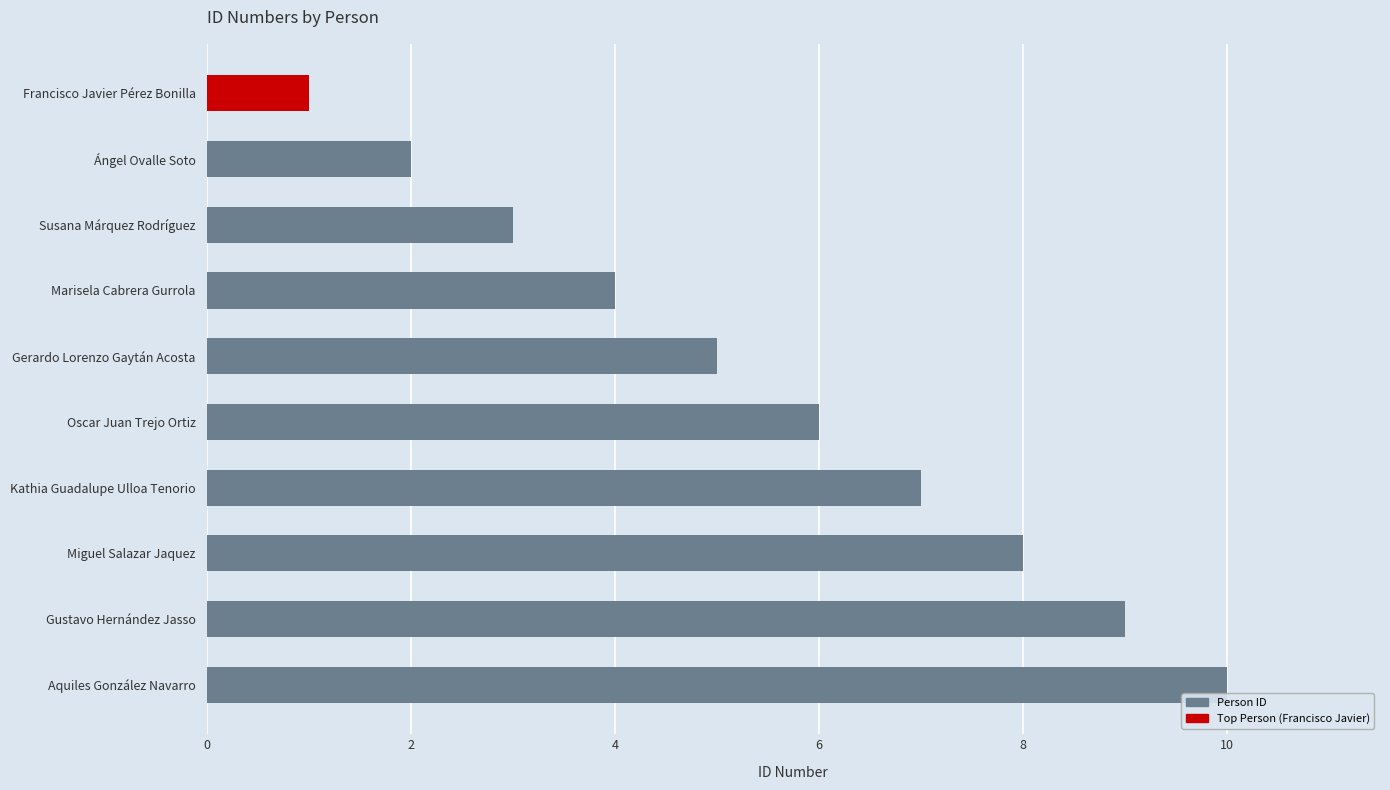

List the labels in order of value, largest first.

Aquiles González Navarro, Gustavo Hernández Jasso, Miguel Salazar Jaquez, Kathia Guadalupe Ulloa Tenorio, Oscar Juan Trejo Ortiz, Gerardo Lorenzo Gaytán Acosta, Marisela Cabrera Gurrola, Susana Márquez Rodríguez, Ángel Ovalle Soto, Francisco Javier Pérez Bonilla